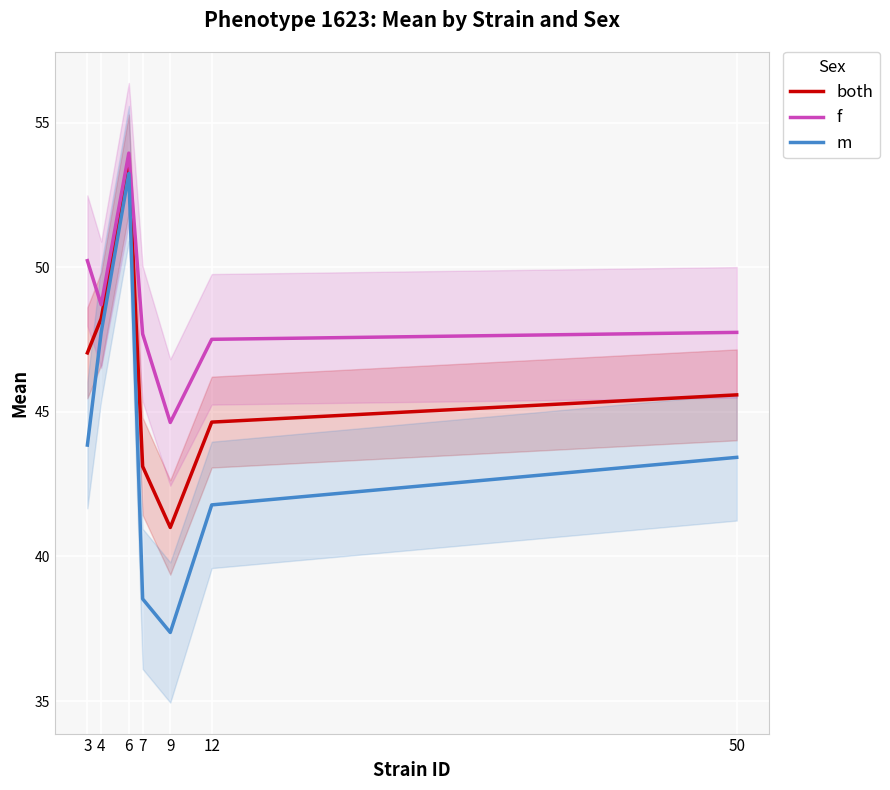

List the series in order of their overall mean, lowest first.

m, both, f